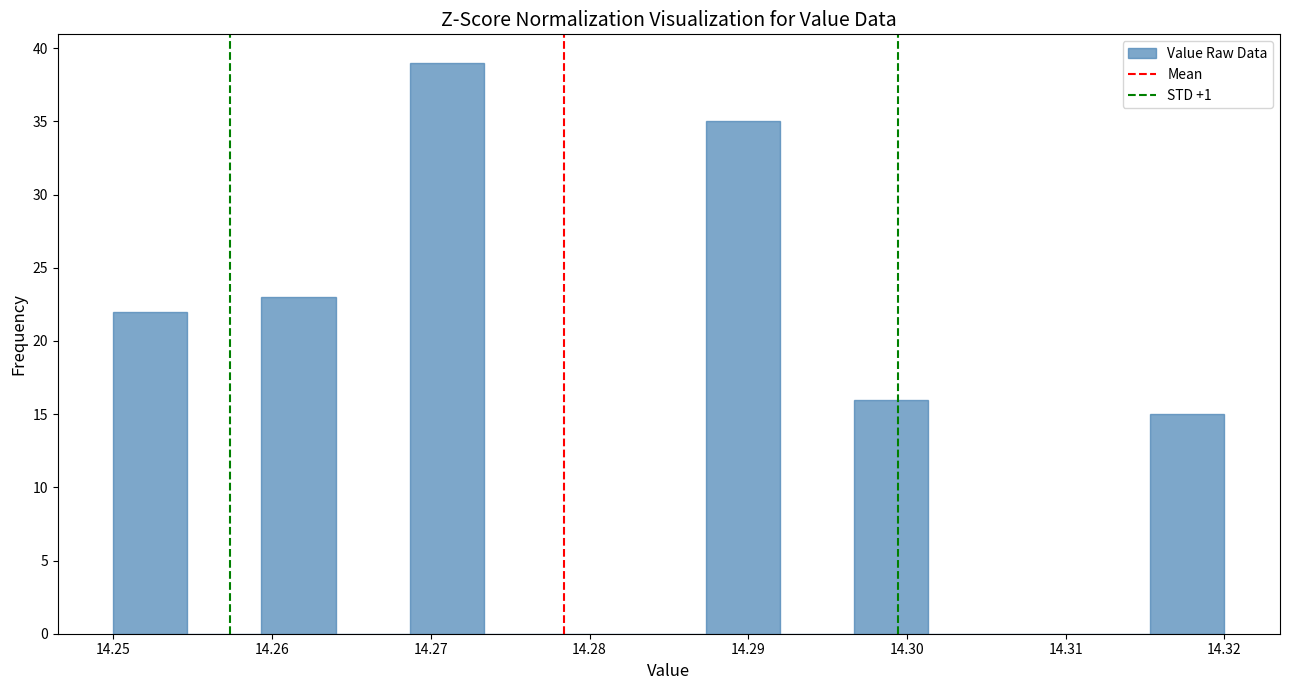

Reading left to right, transcribe this chart: for each bar, give the range it covers on the x-axis and its height. Neither the bar edges nor the heights are printed on the chart, so give them approximately, as read against the axes.

14.250 to 14.255: 22
14.255 to 14.259: 0
14.259 to 14.264: 23
14.264 to 14.269: 0
14.269 to 14.273: 39
14.273 to 14.278: 0
14.278 to 14.283: 0
14.283 to 14.287: 0
14.287 to 14.292: 35
14.292 to 14.297: 0
14.297 to 14.301: 16
14.301 to 14.306: 0
14.306 to 14.311: 0
14.311 to 14.315: 0
14.315 to 14.320: 15